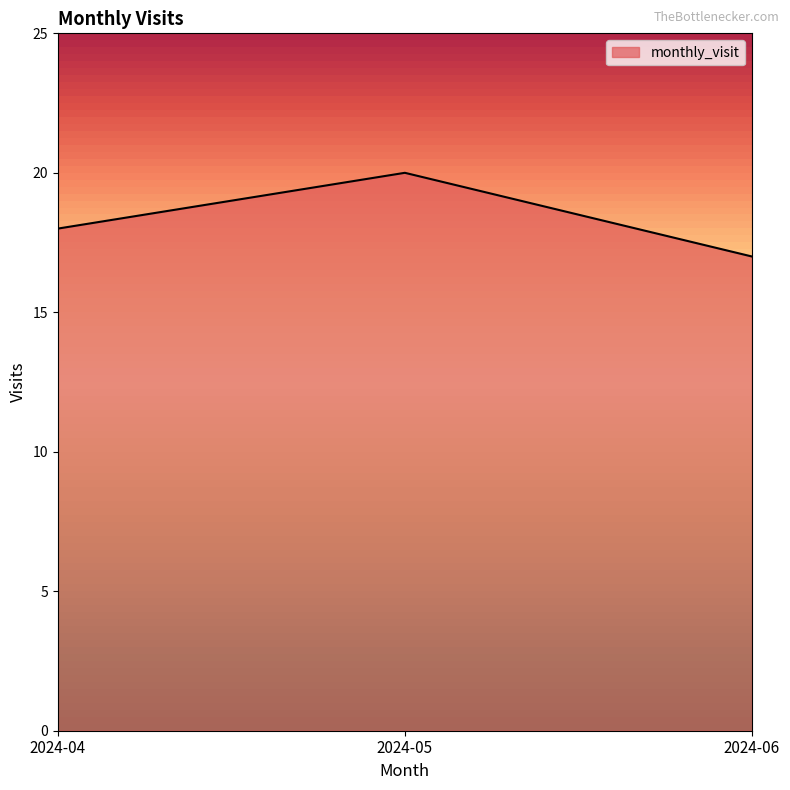

Rank the categories by value from highest to lowest.

2024-05, 2024-04, 2024-06